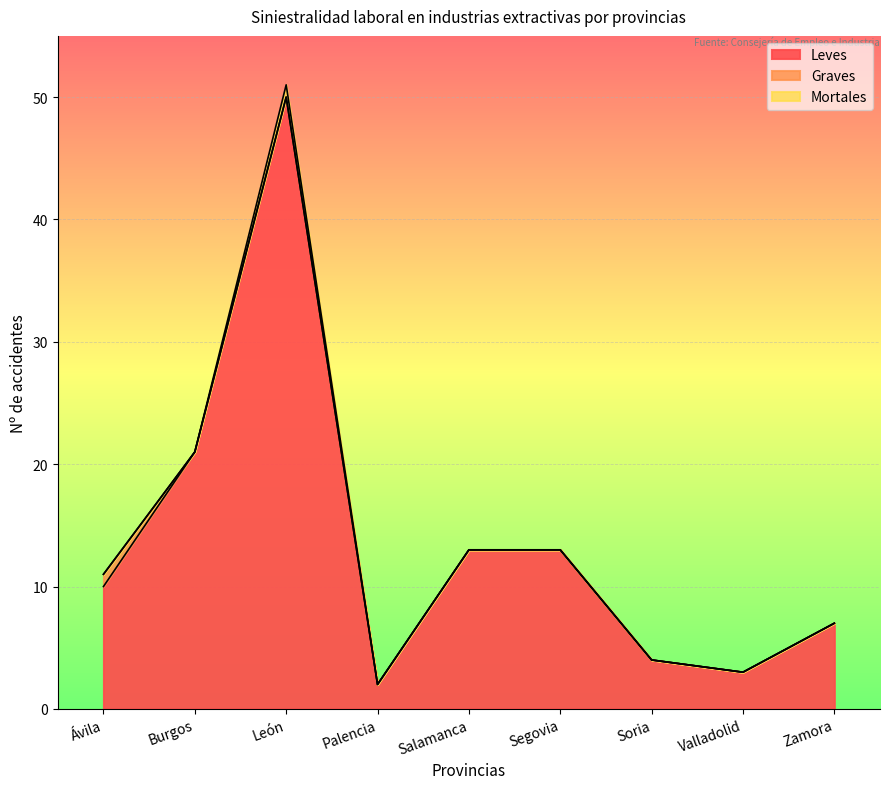

Which category has the highest value across all series?

León